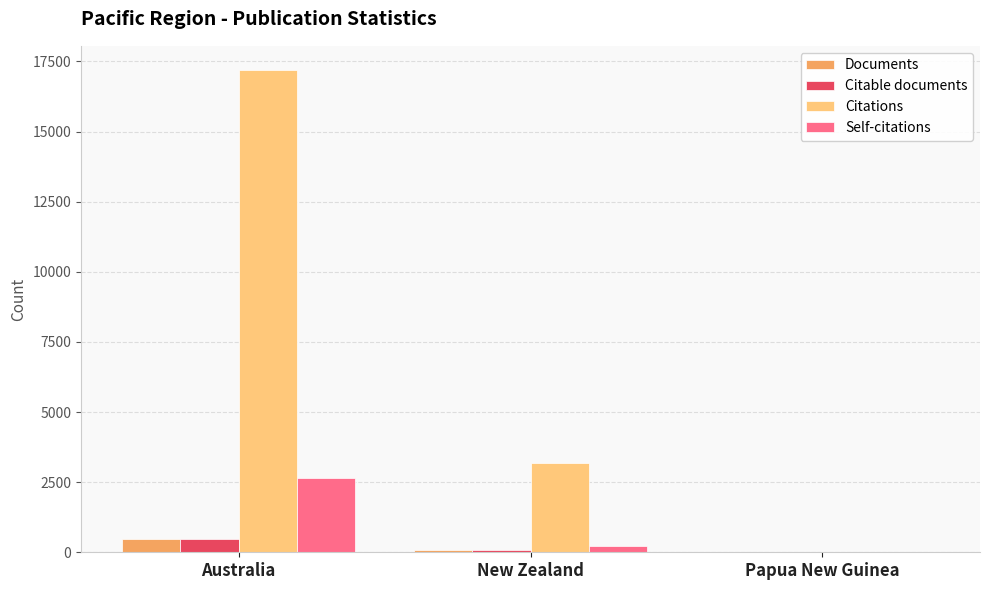

Which series has the largest range (max minus min)?

Citations